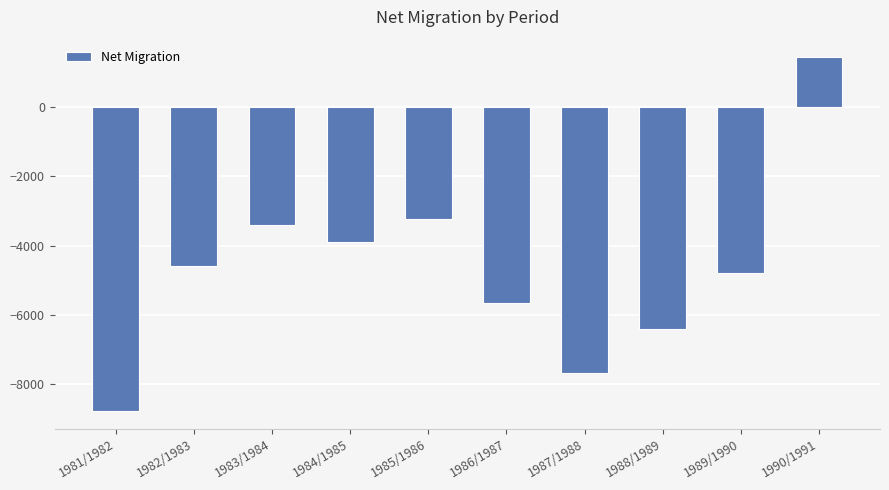

What is the change in value from 1984/1985 to 1986/1987?

-1740